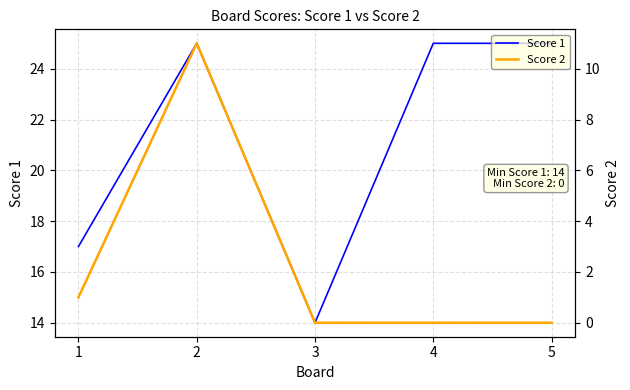

The Score 2 series shows -6 at 3. True or false?

False